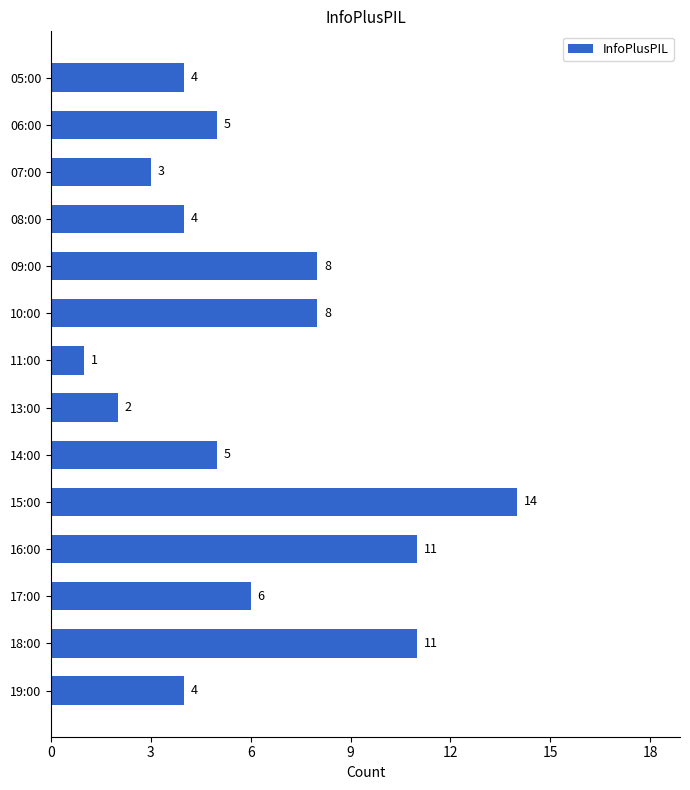

Read the value at 06:00.

5